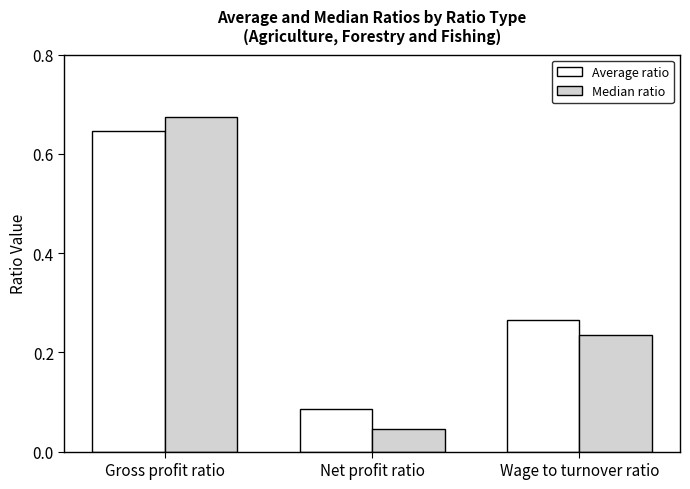

How many groups of bars are there?

3